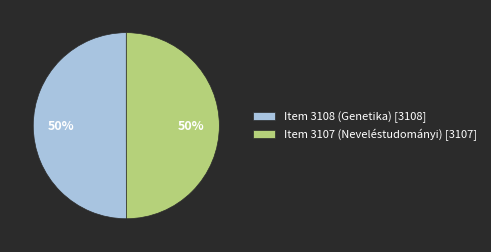

True or false: Item 3107 (Neveléstudományi) [3107] accounts for 50% of the total.

True